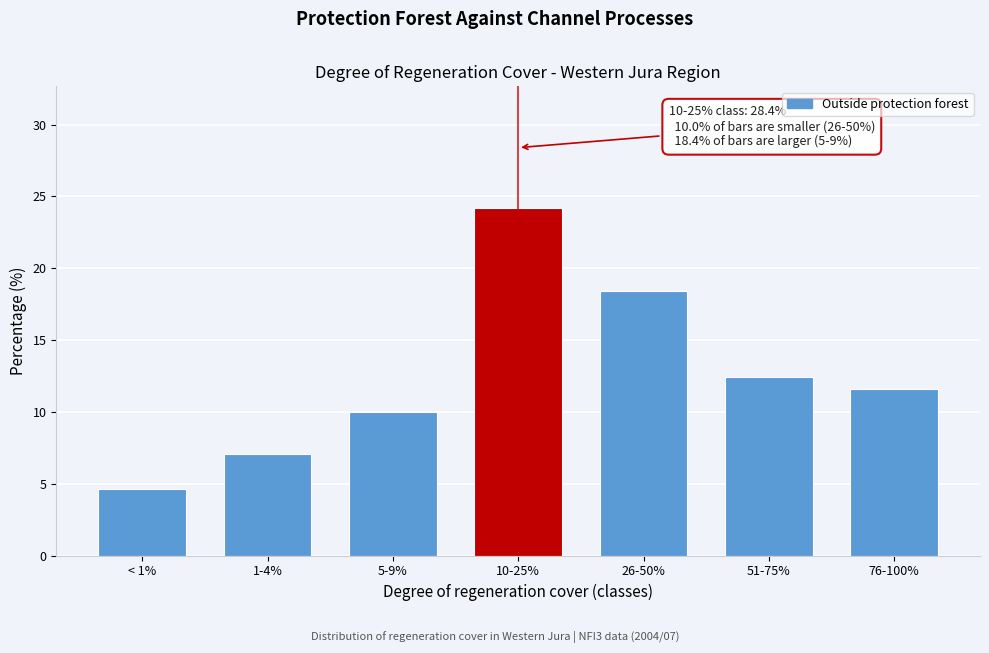

Reading left to right, transcribe all the data shown in this chart.

4.6	7.1	10.0	24.2	18.4	12.4	11.6